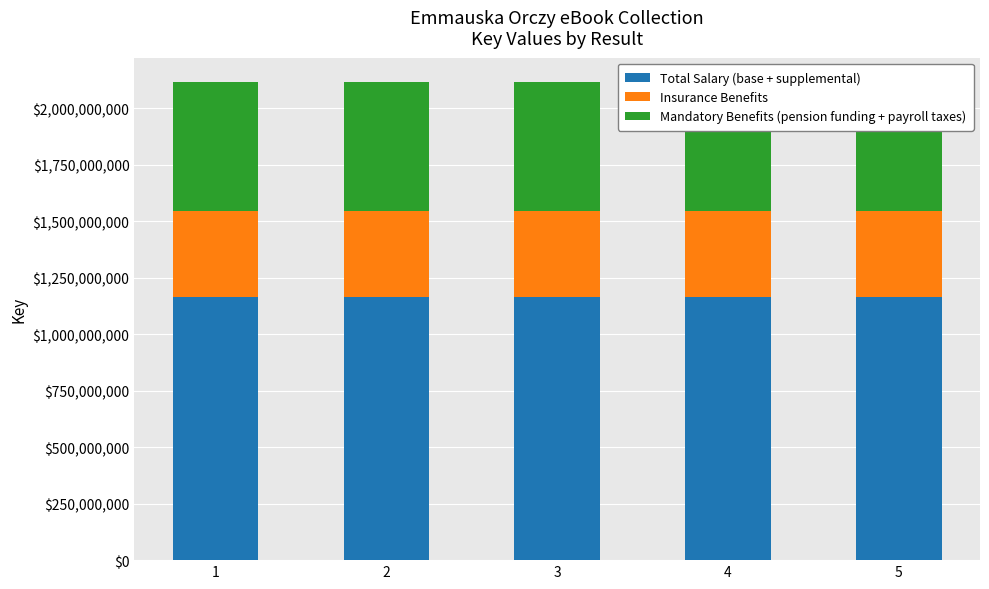

What is the difference between the maximum and minimum values in the Total Salary (base + supplemental) series?

6578.0